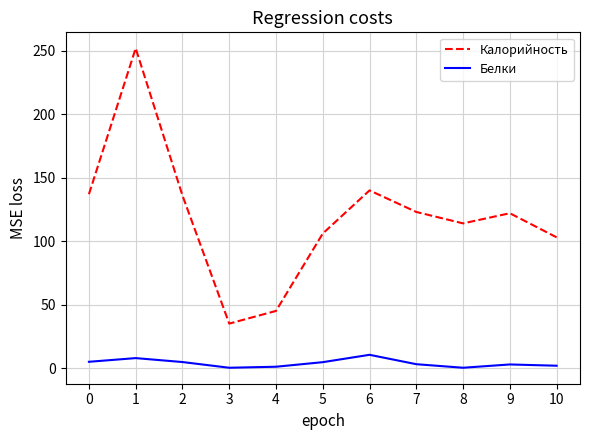

Which category has the highest value in the Калорийность series?

1